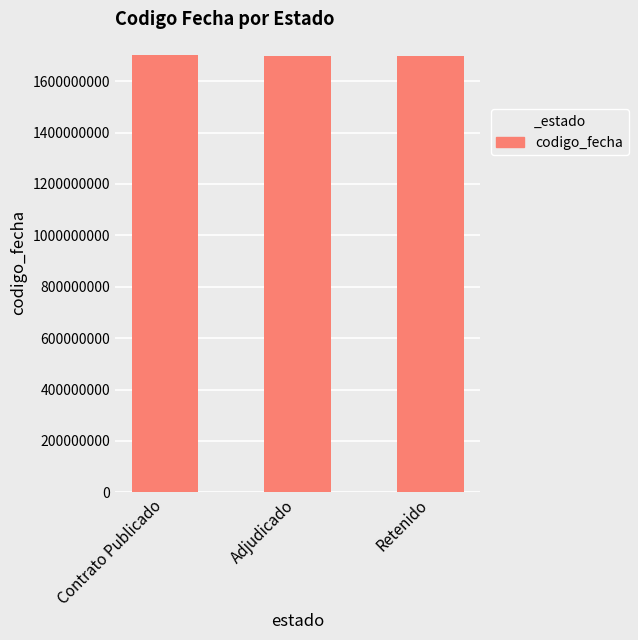

What is the value of the 1st bar from the left?

1701204339